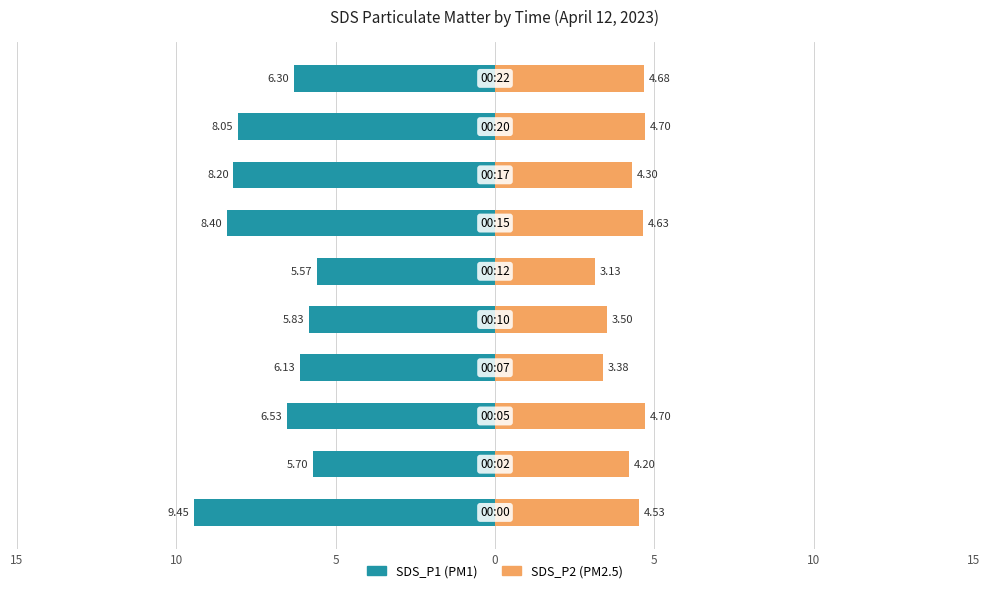

How many series are shown in this chart?

2